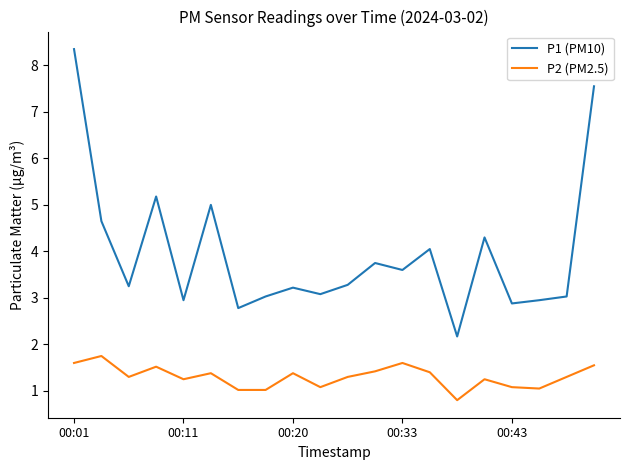

Rank the series by their average value, from lowest to highest.

P2 (PM2.5), P1 (PM10)